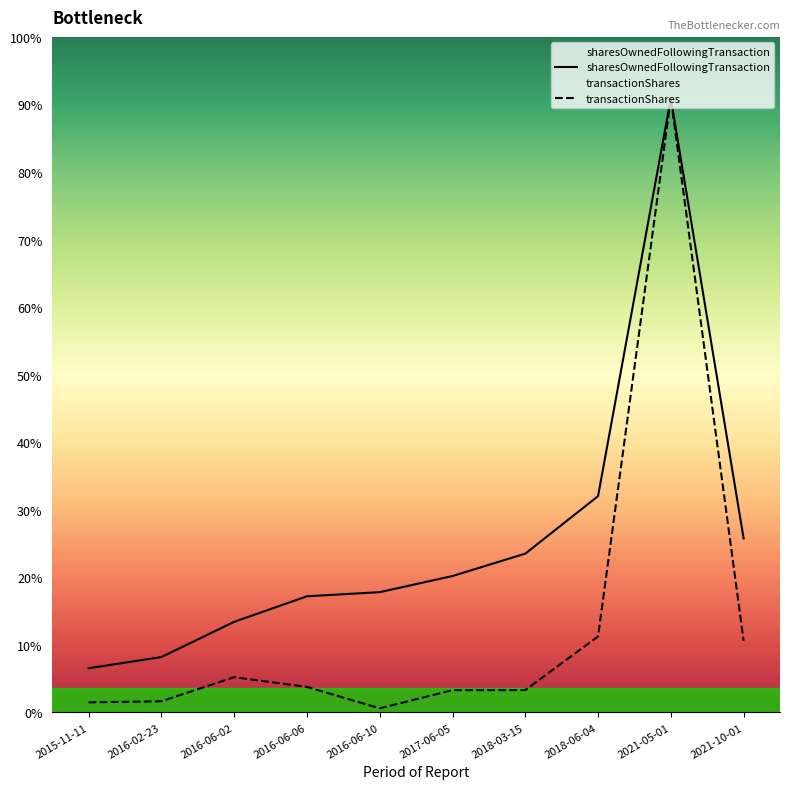

True or false: transactionShares has a value of 90382 at 2021-05-01.

False